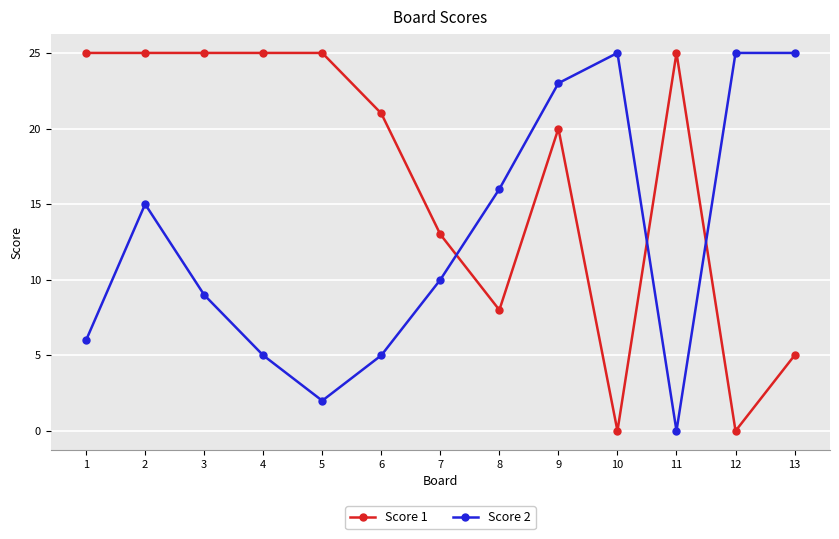

Reading right to left, what are all the values shown in this chart?

Score 1: 5	0	25	0	20	8	13	21	25	25	25	25	25
Score 2: 25	25	0	25	23	16	10	5	2	5	9	15	6